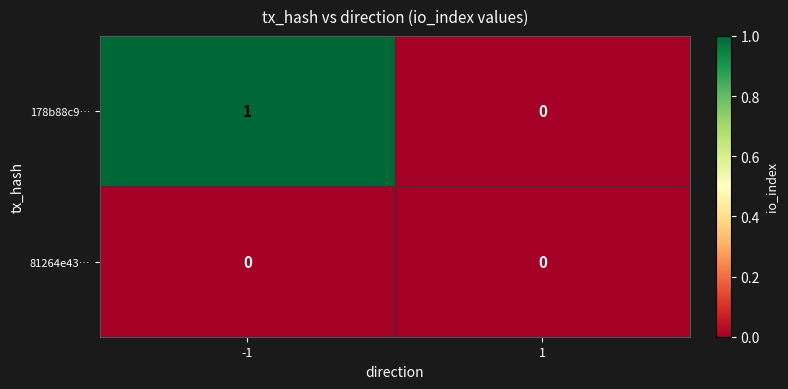

How many categories are shown in the chart?

2